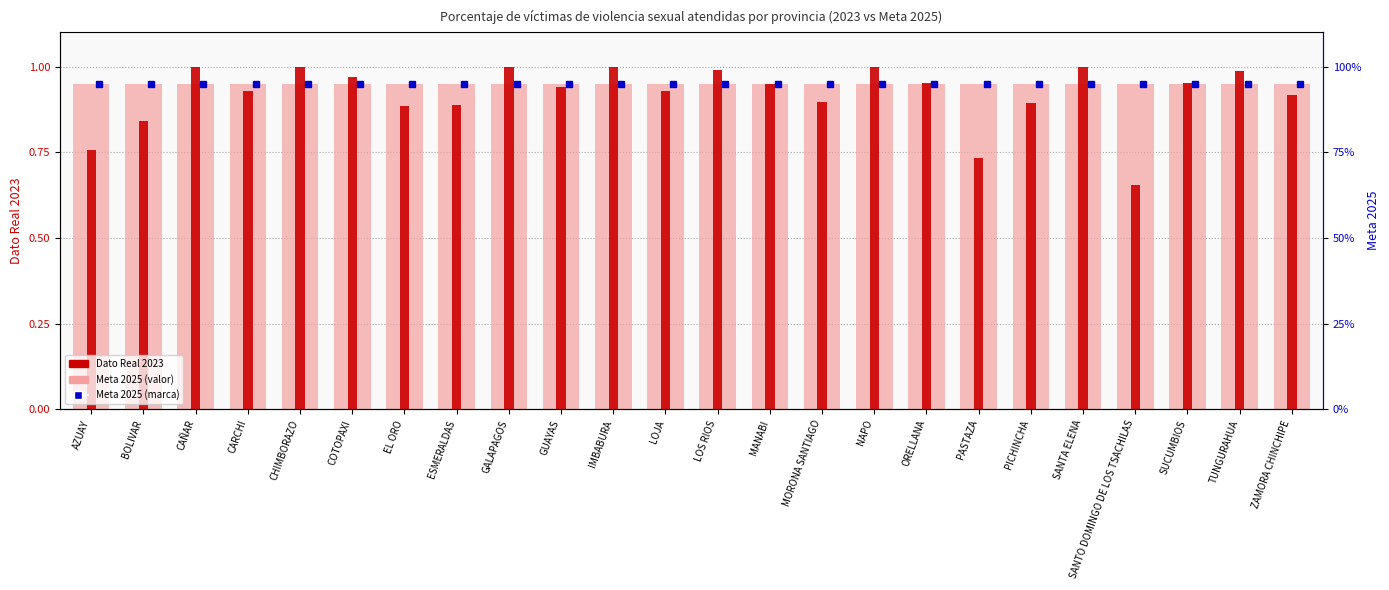

Rank the categories by Dato Real 2023 value from highest to lowest.

CAÑAR, CHIMBORAZO, GALAPAGOS, IMBABURA, NAPO, SANTA ELENA, LOS RIOS, TUNGURAHUA, COTOPAXI, SUCUMBIOS, ORELLANA, MANABI, GUAYAS, CARCHI, LOJA, ZAMORA CHINCHIPE, MORONA SANTIAGO, PICHINCHA, ESMERALDAS, EL ORO, BOLIVAR, AZUAY, PASTAZA, SANTO DOMINGO DE LOS TSACHILAS